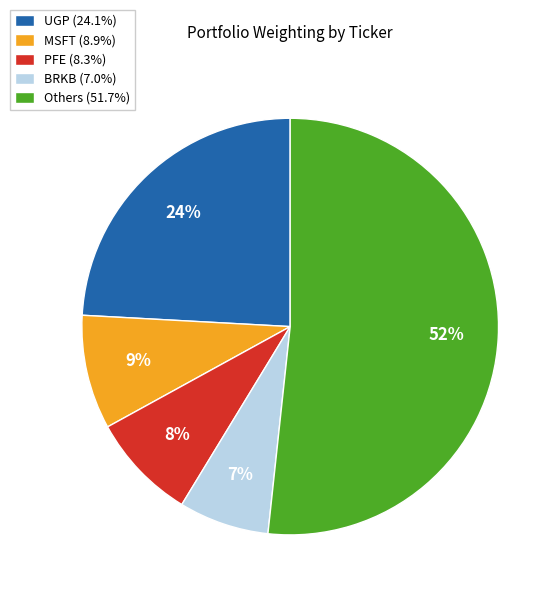

How many slices are in this pie chart?

5